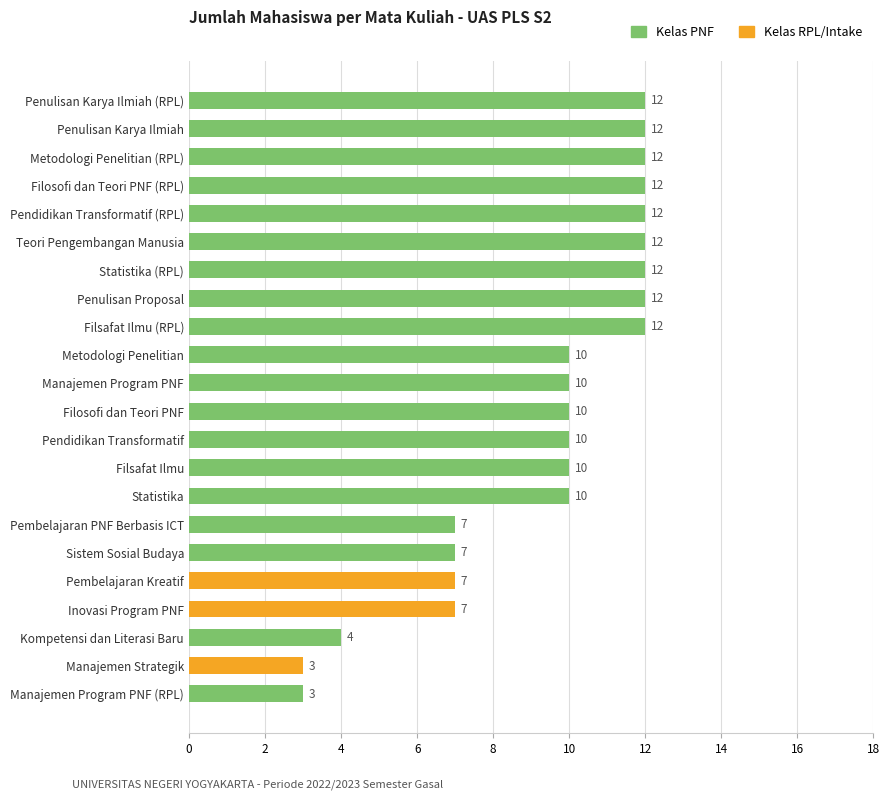

Reading bottom to top, extract all data points from this chart.

Manajemen Program PNF (RPL)=3	Manajemen Strategik=3	Kompetensi dan Literasi Baru=4	Inovasi Program PNF=7	Pembelajaran Kreatif=7	Sistem Sosial Budaya=7	Pembelajaran PNF Berbasis ICT=7	Statistika=10	Filsafat Ilmu=10	Pendidikan Transformatif=10	Filosofi dan Teori PNF=10	Manajemen Program PNF=10	Metodologi Penelitian=10	Filsafat Ilmu (RPL)=12	Penulisan Proposal=12	Statistika (RPL)=12	Teori Pengembangan Manusia=12	Pendidikan Transformatif (RPL)=12	Filosofi dan Teori PNF (RPL)=12	Metodologi Penelitian (RPL)=12	Penulisan Karya Ilmiah=12	Penulisan Karya Ilmiah (RPL)=12